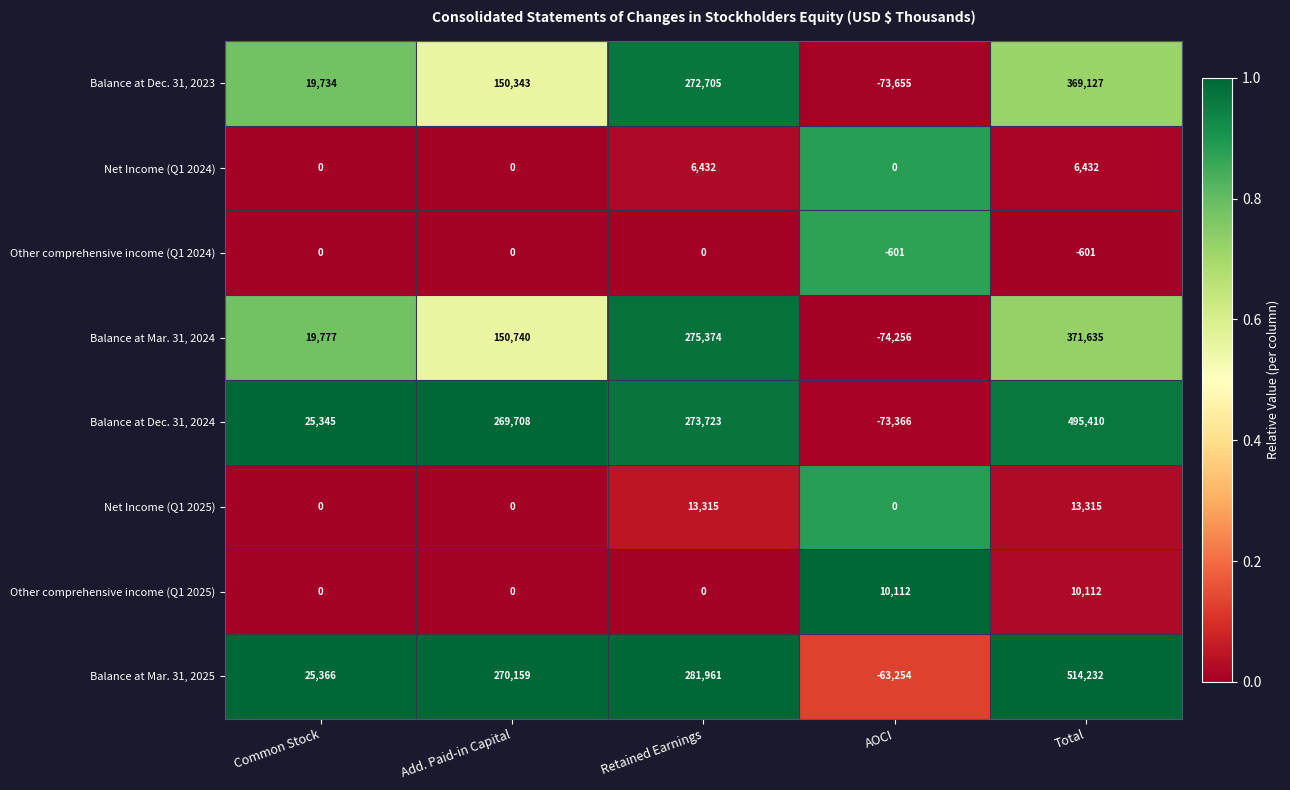

Which series has the largest total across all categories?

Balance at Mar. 31, 2025